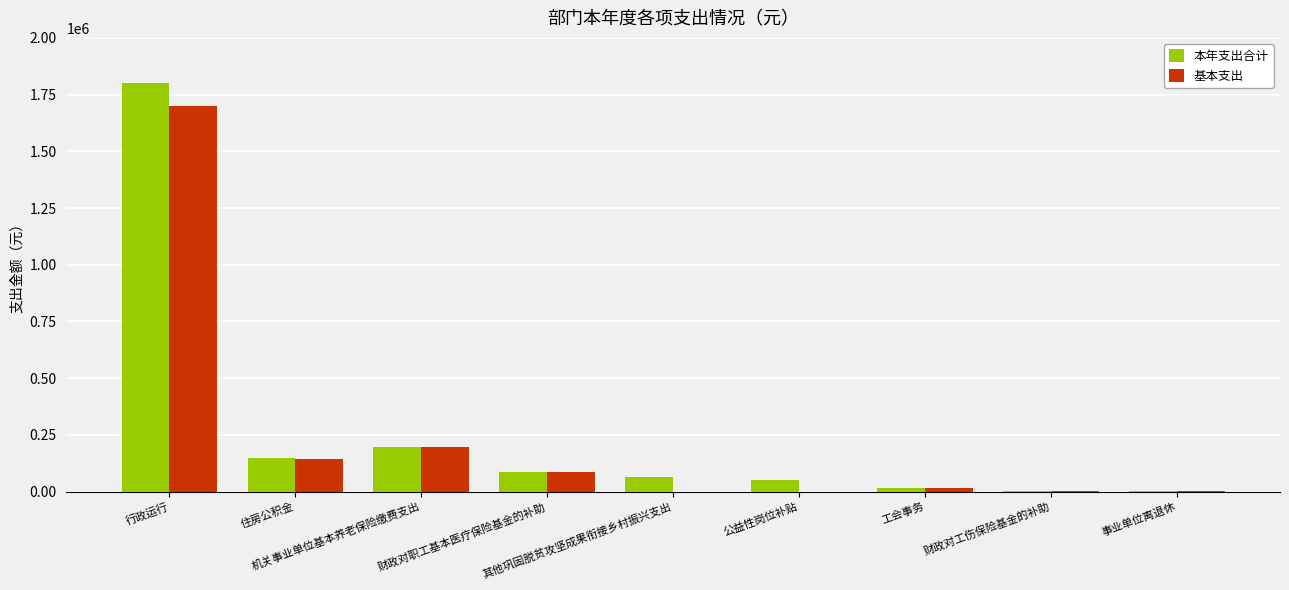

What are all the series names shown in the legend?

本年支出合计, 基本支出